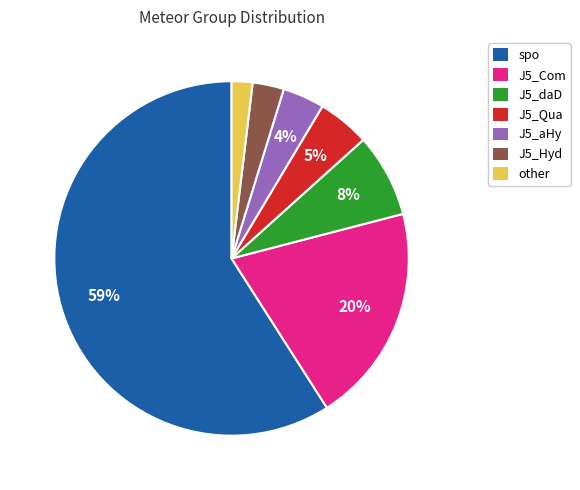

What is the largest slice in the pie chart?

spo